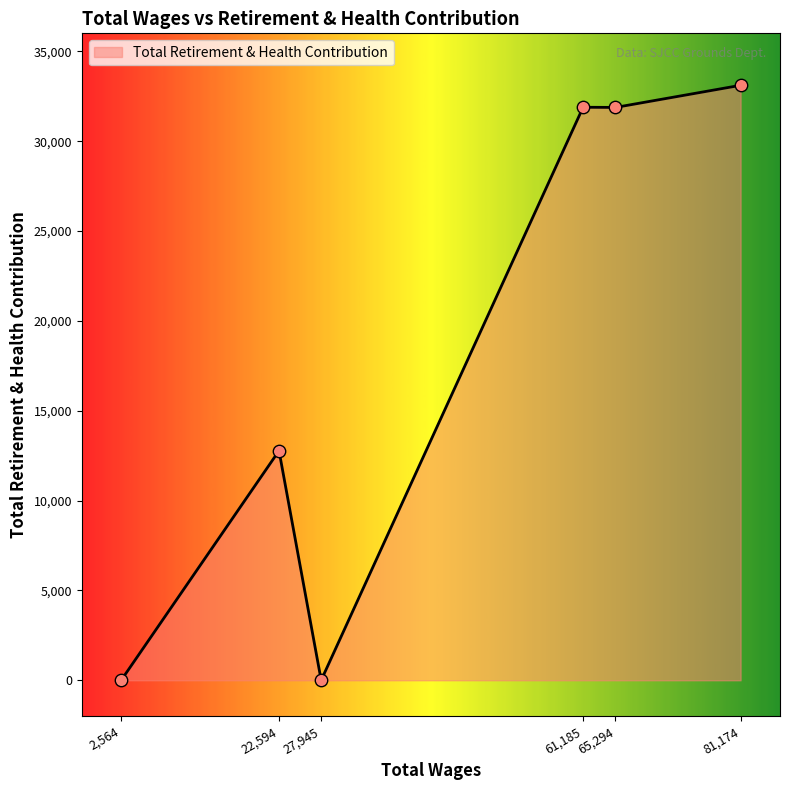

Which has a higher value, 65,294 or 27,945?

65,294